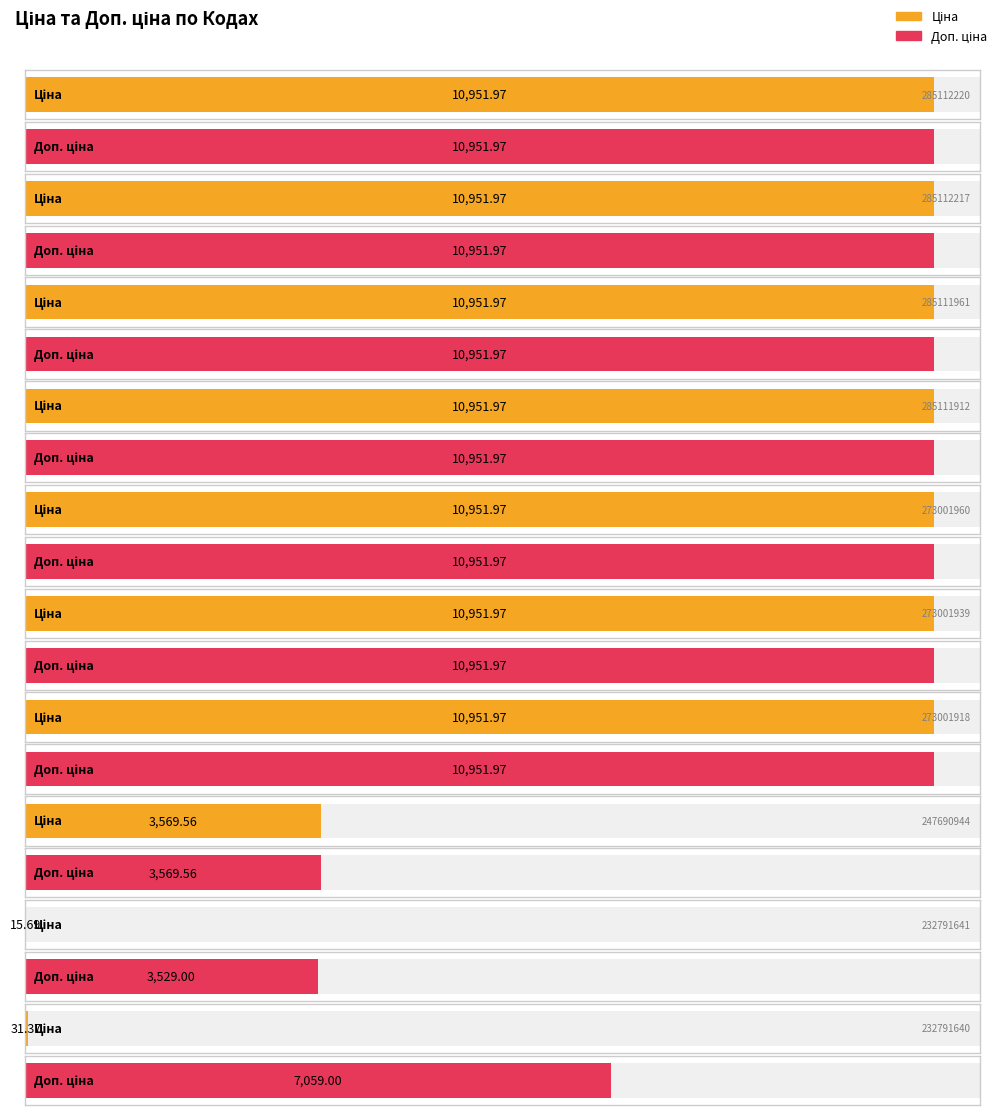

Which series changed the most between 273001939 and 247690944?

Ціна